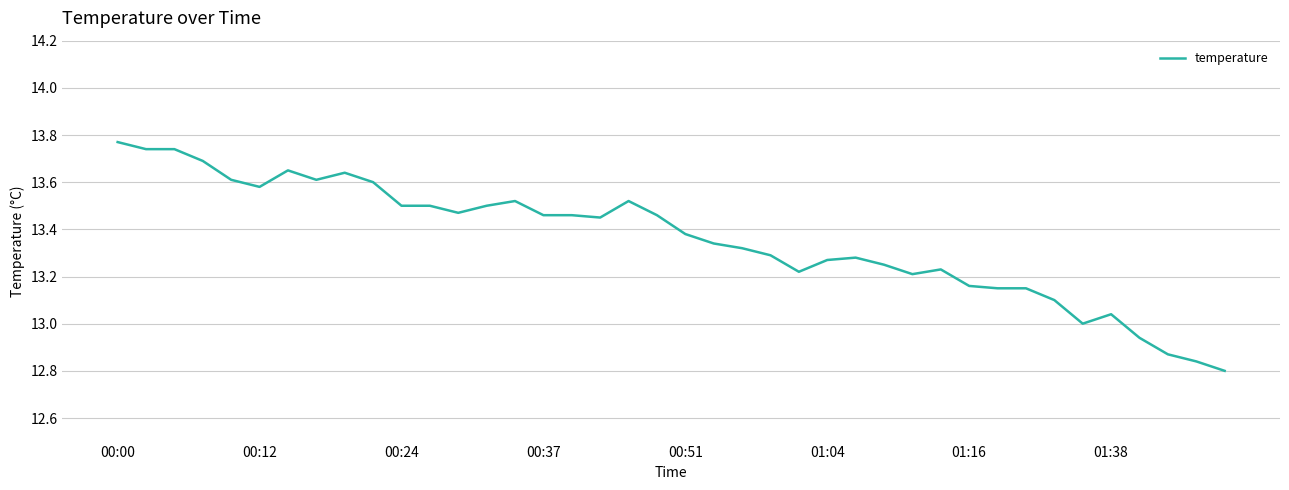

What is the difference between the maximum and minimum values?

1.0